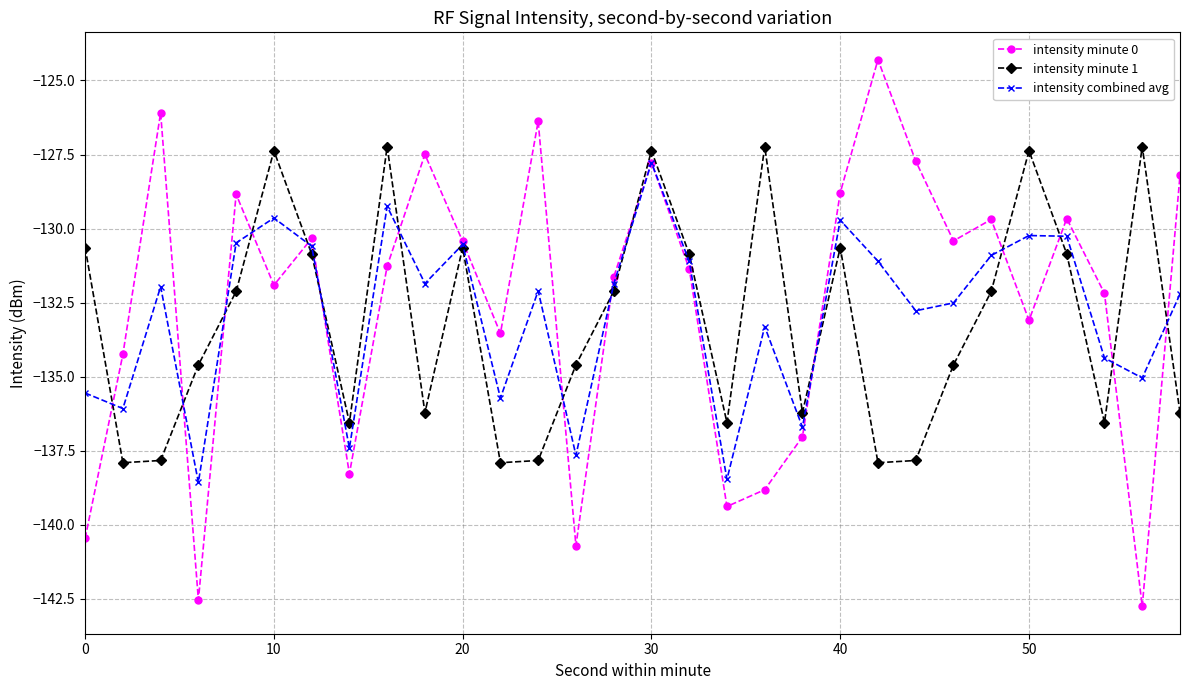

Rank the series by their average value, from lowest to highest.

intensity minute 1, intensity combined avg, intensity minute 0